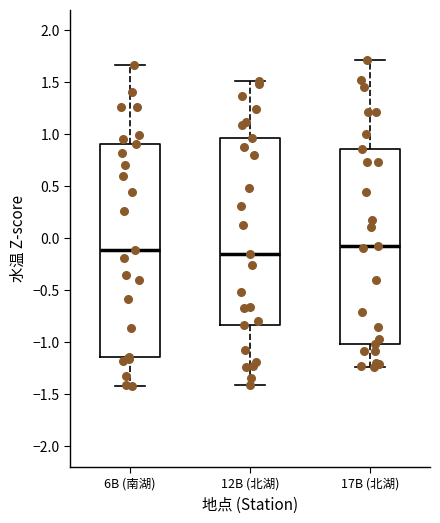

Comparing the boxes themselves (not the whiskers), which one is the tallest?

6B (南湖)